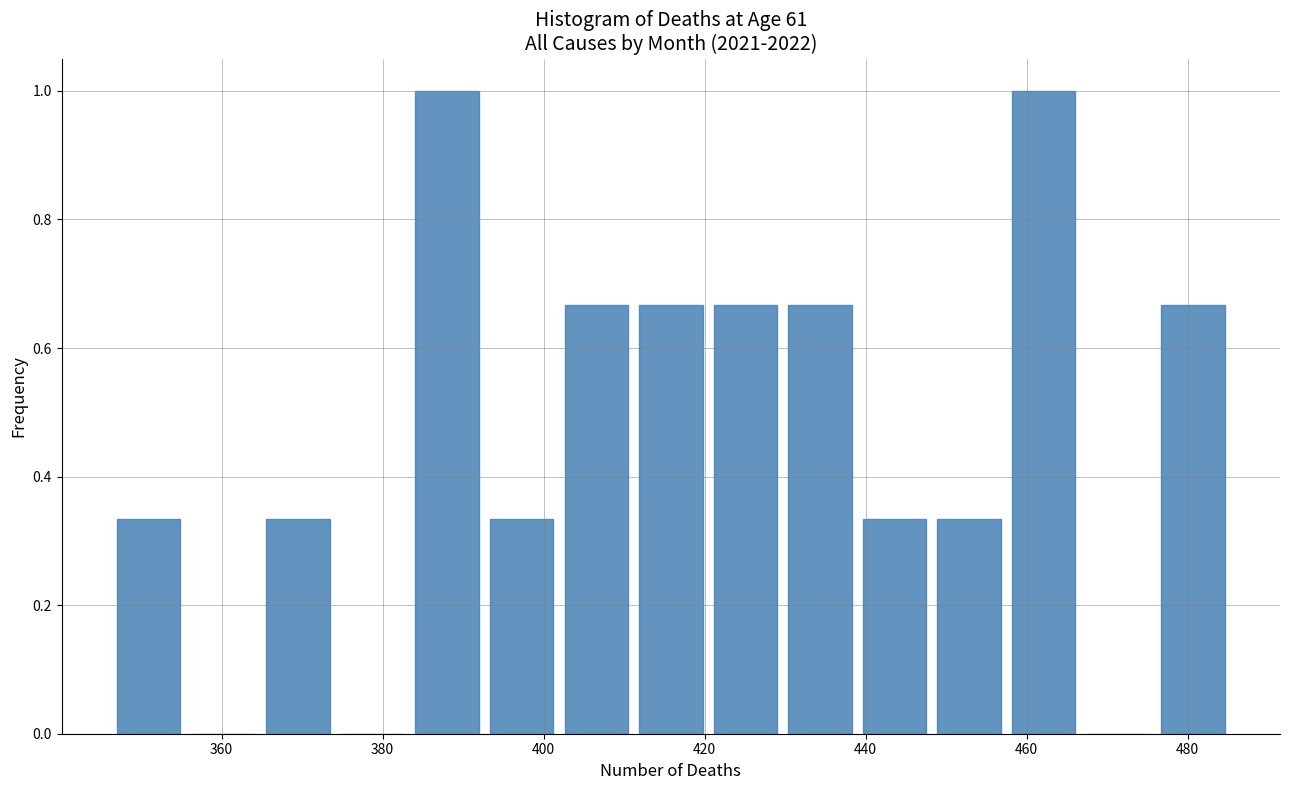

How tall is the bar that spans 430 to 440 on the x-axis? Neither the bar edges nor the heights are printed on the chart, so give them approximately, as read against the axes.

0.66